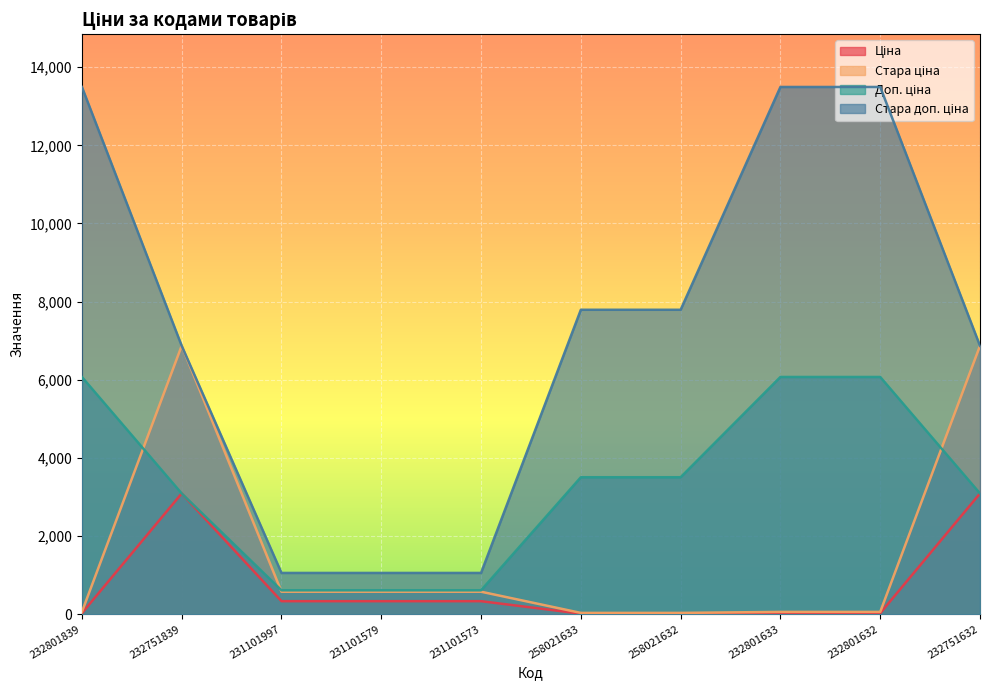

What is the sum of the Ціна values at 231101579 and 231101997?

668.8